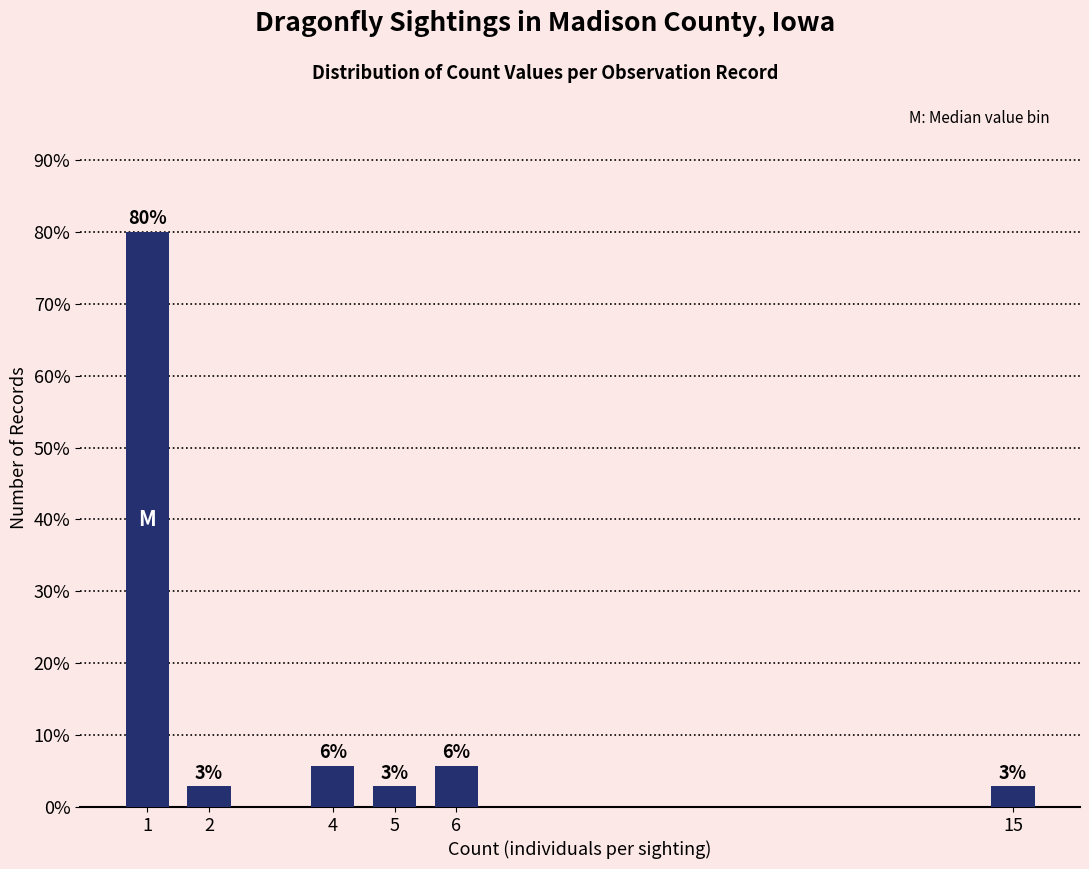

Does the chart contain any negative values?

No